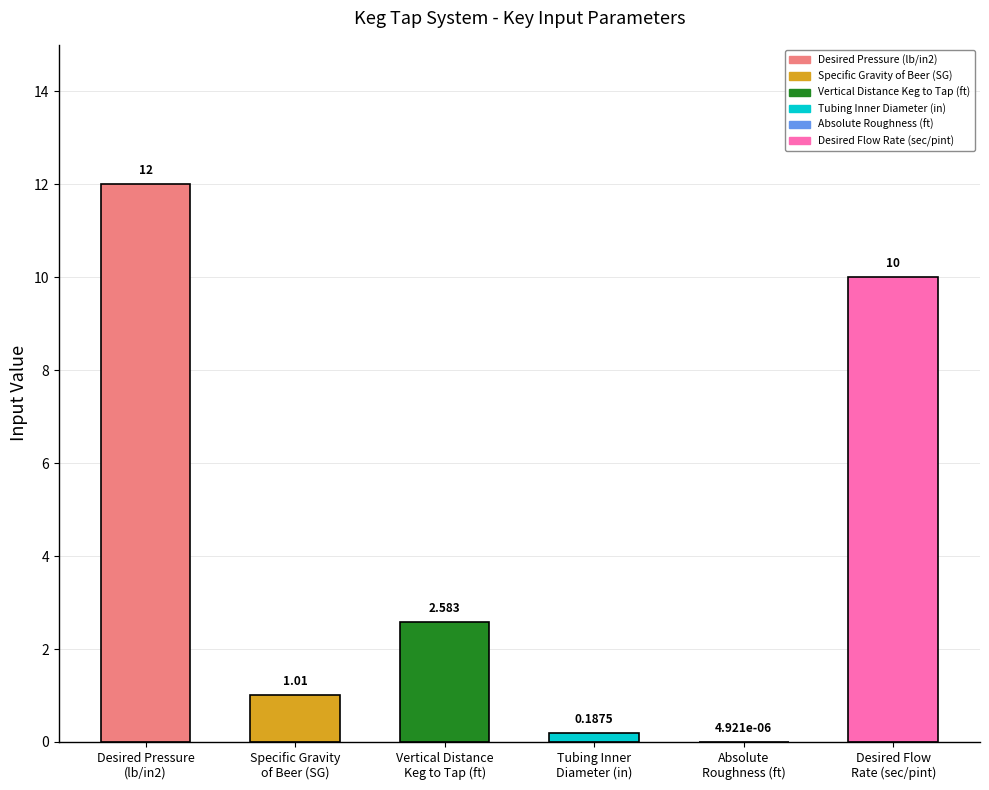

How many distinct data groups are displayed?

1